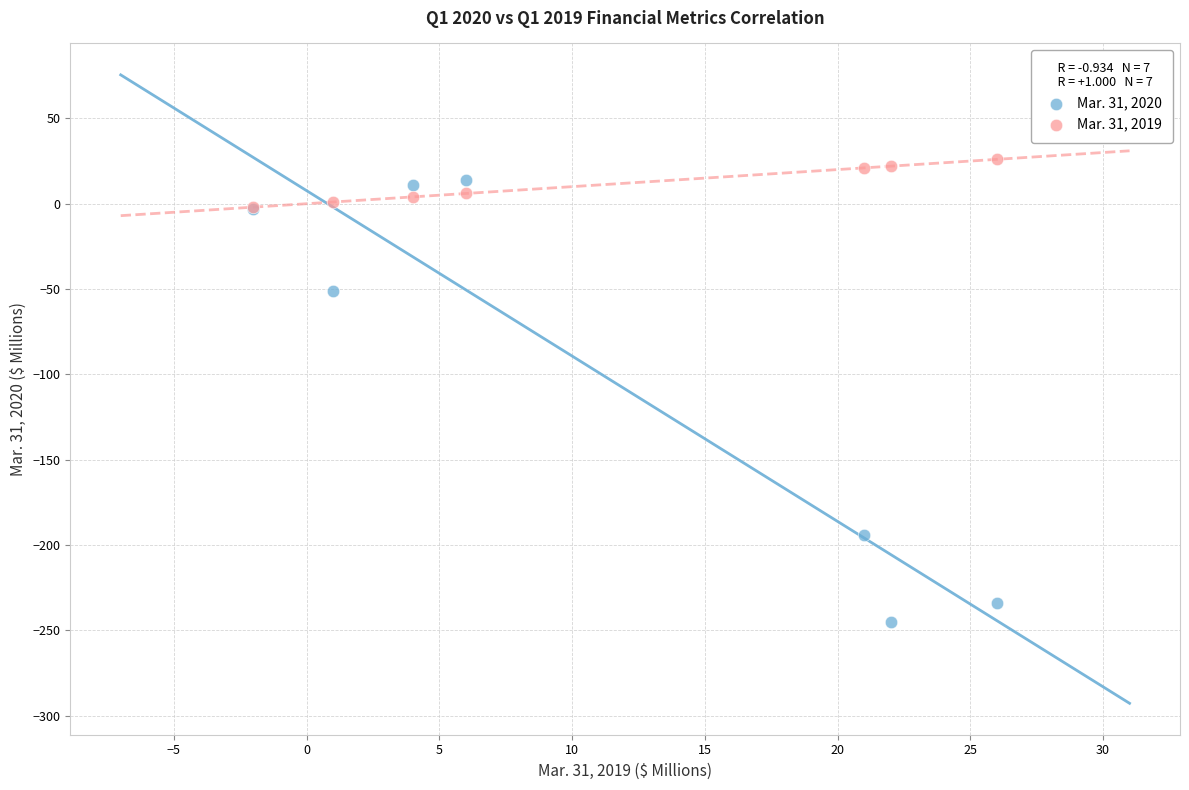

Which series reaches the minimum Y coordinate?

Mar. 31, 2020